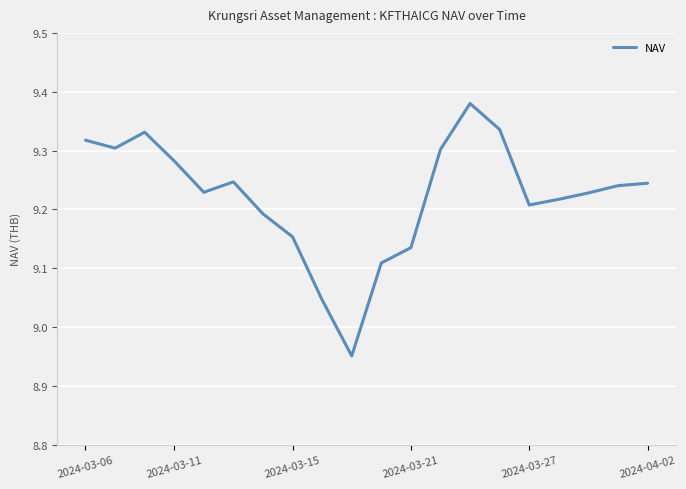

How many lines are shown in the chart?

1